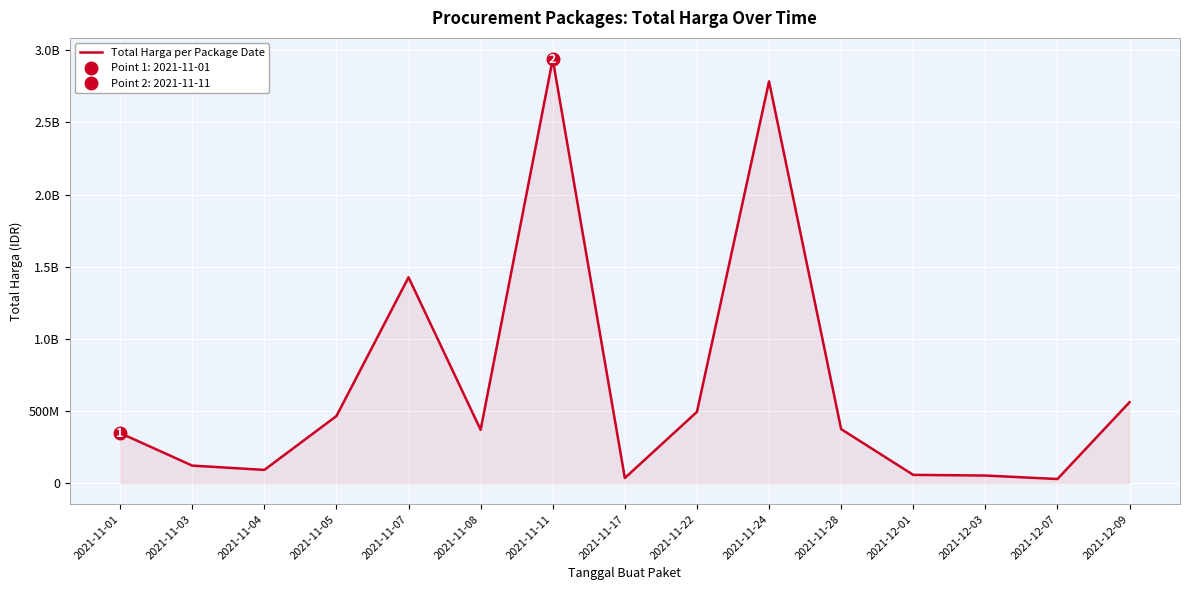

Which category has the highest value across all series?

2021-11-11